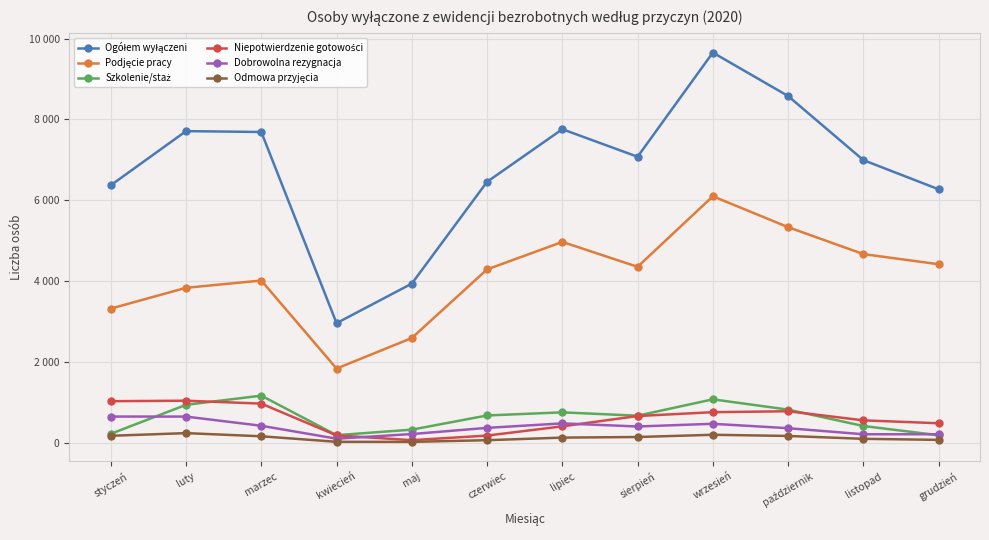

True or false: Podjęcie pracy and Dobrowolna rezygnacja cross at least once.

False